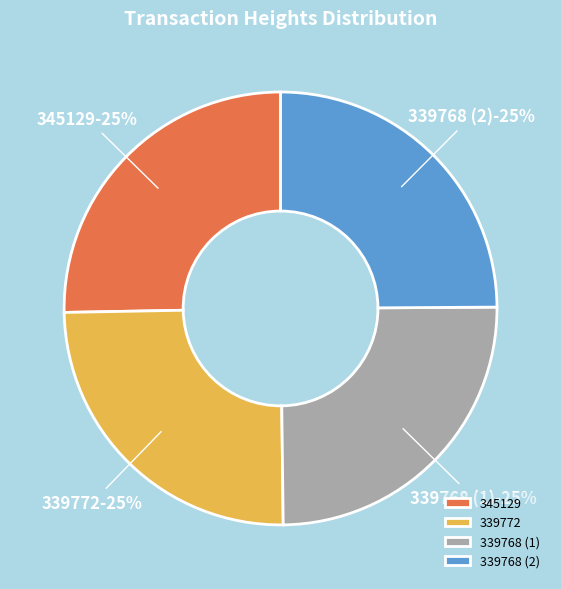

True or false: 339772 accounts for 39% of the total.

False